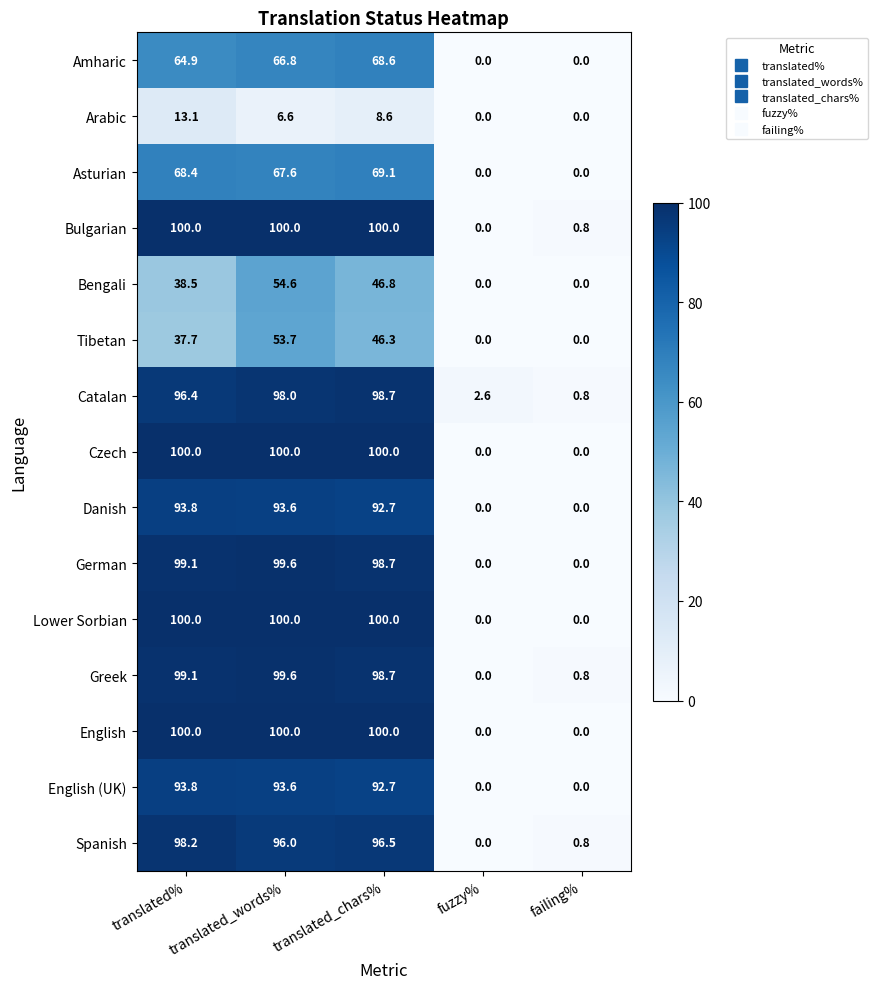

What is the sum of all Bengali values?

139.9